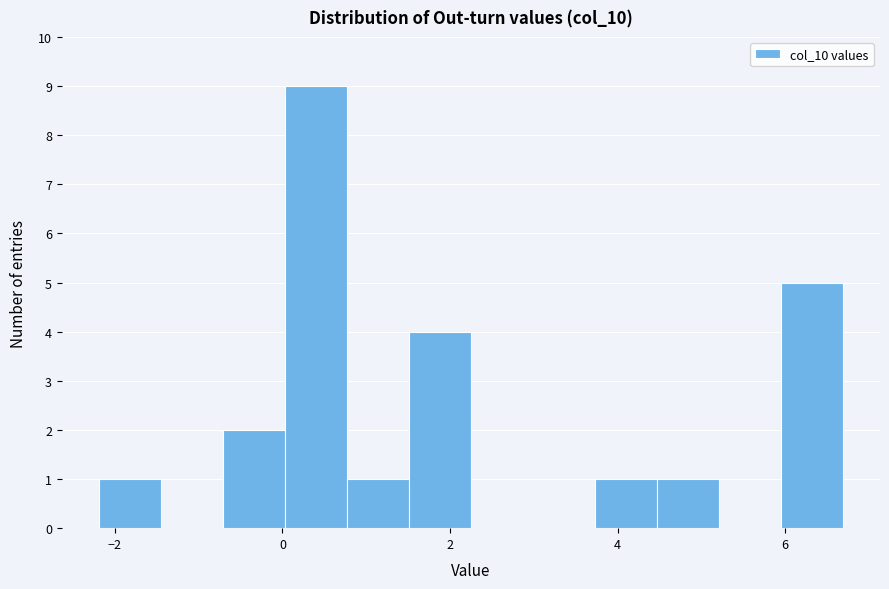

Around what value on the x-axis is the tallest bar? Give the approximate position of its centre, as read against the axis.

0.4